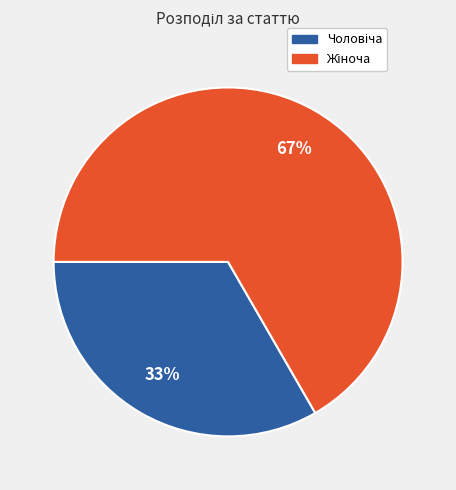

How many segments does this pie chart have?

2